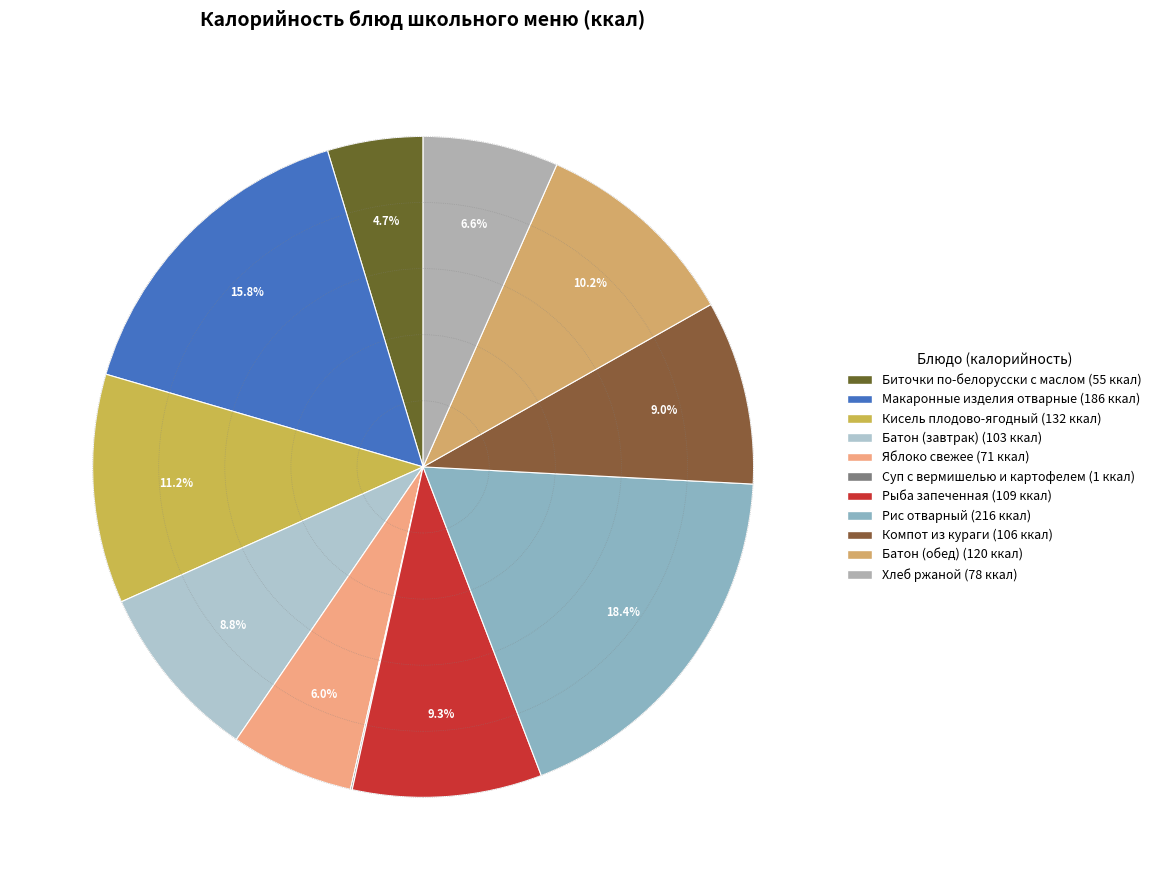

Which has a higher value, Яблоко свежее or Кисель плодово-ягодный?

Кисель плодово-ягодный